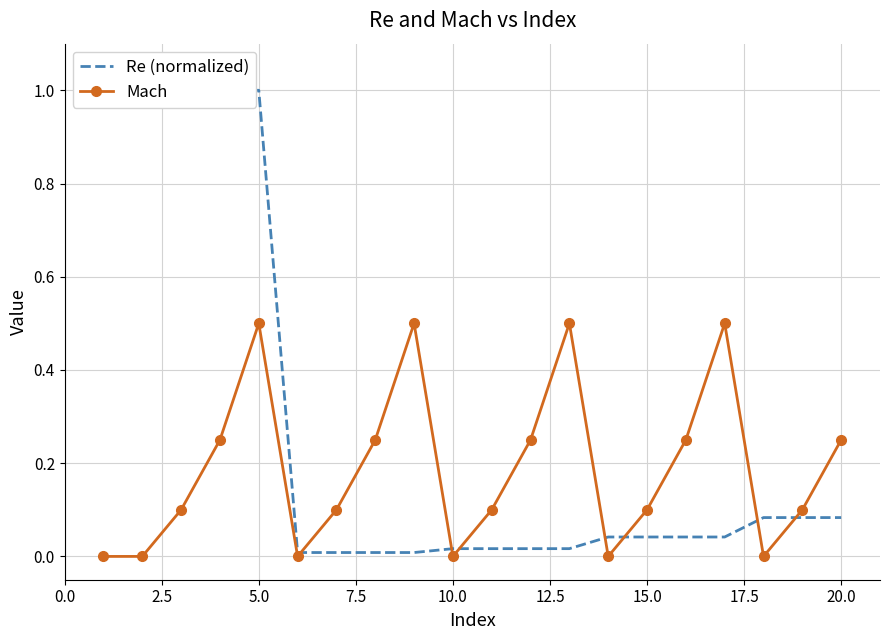

True or false: Mach and Re (normalized) intersect in this chart.

True